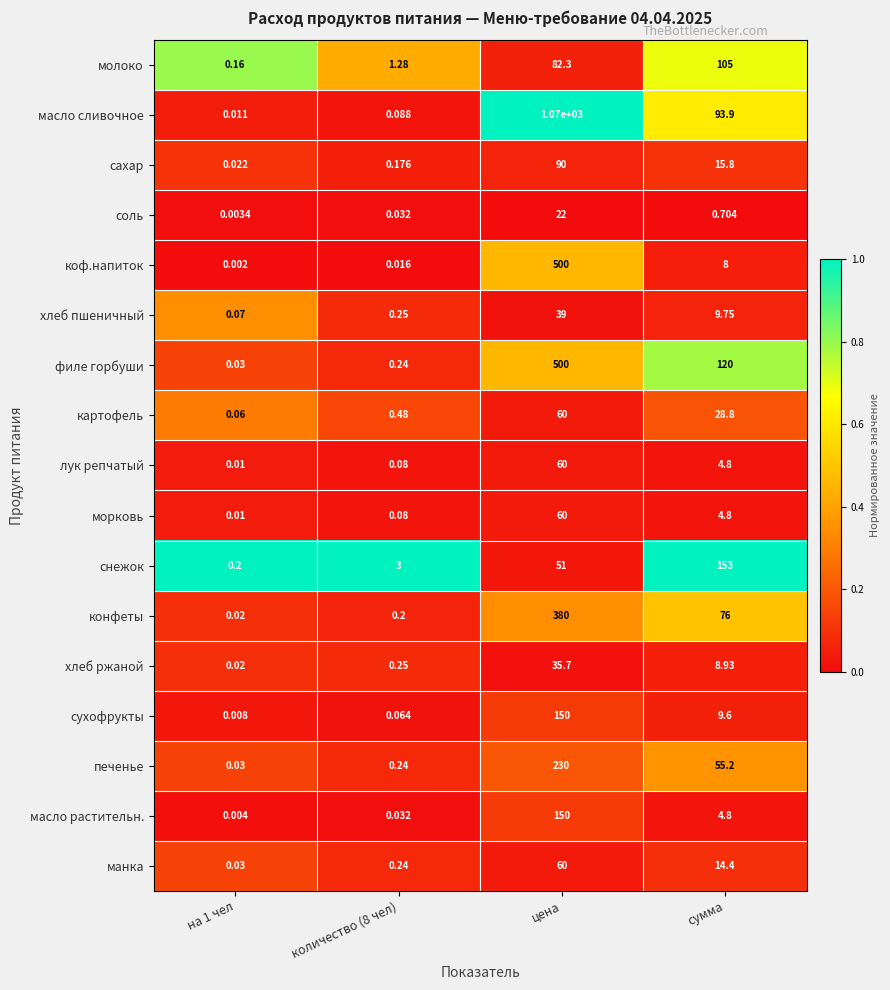

At which category is the sum across all series the highest?

цена